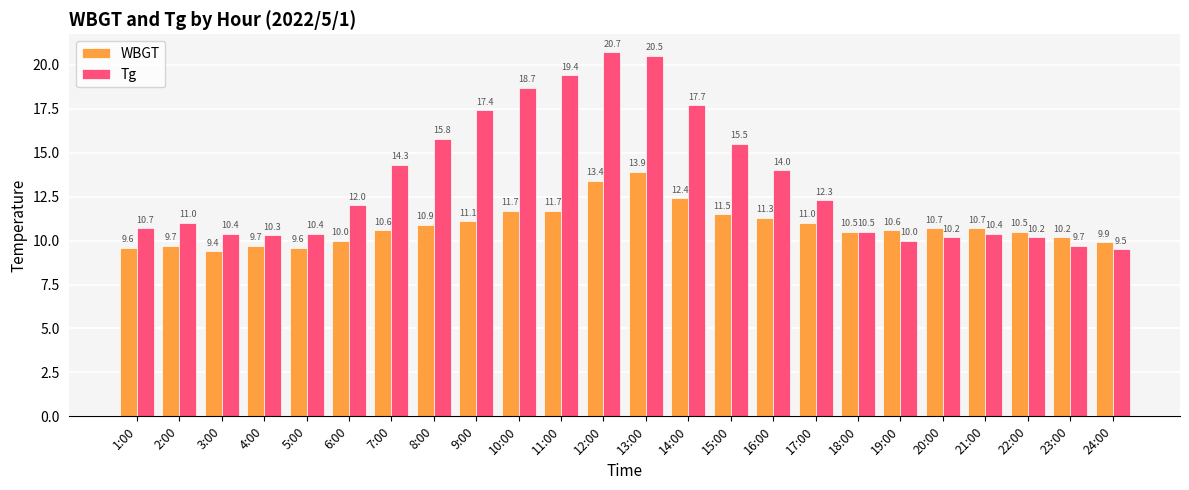

Which series has the widest spread of values?

Tg